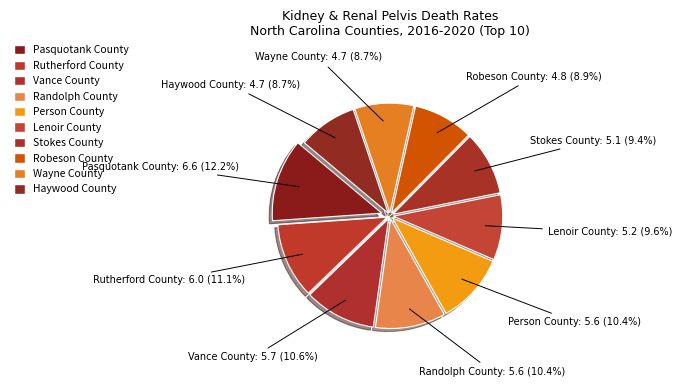

What percentage is the Haywood County slice, to the nearest percent?

9%